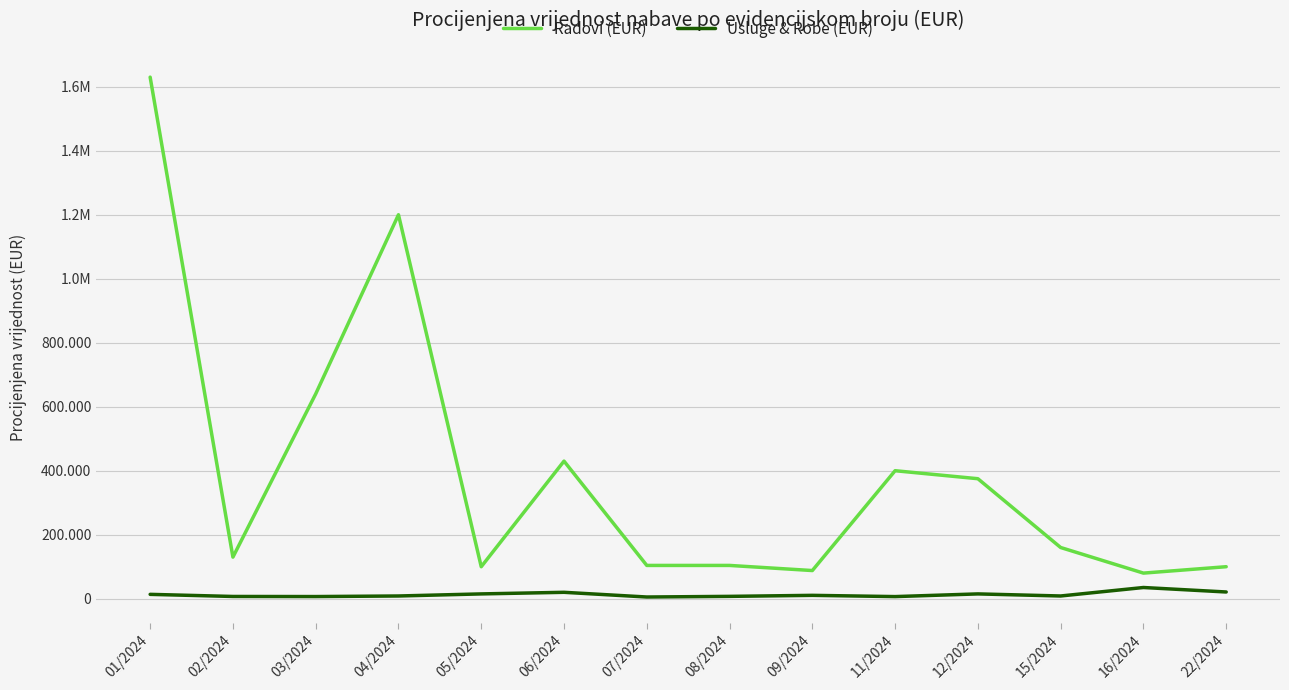

At which label does Usluge & Robe (EUR) first exceed 10500?

01/2024